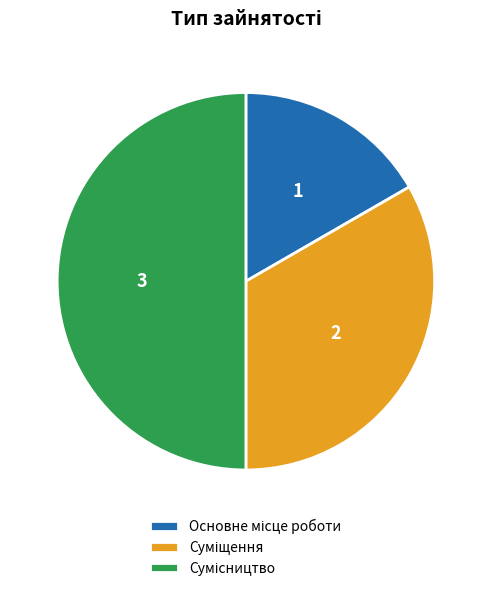

What is the change in value from Основне місце роботи to Суміщення?

+1